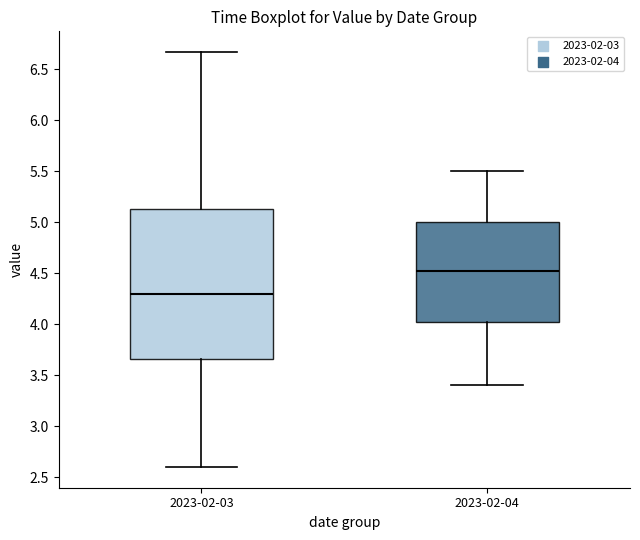

Which box is the tallest, from its lower edge to its upper edge?

2023-02-03